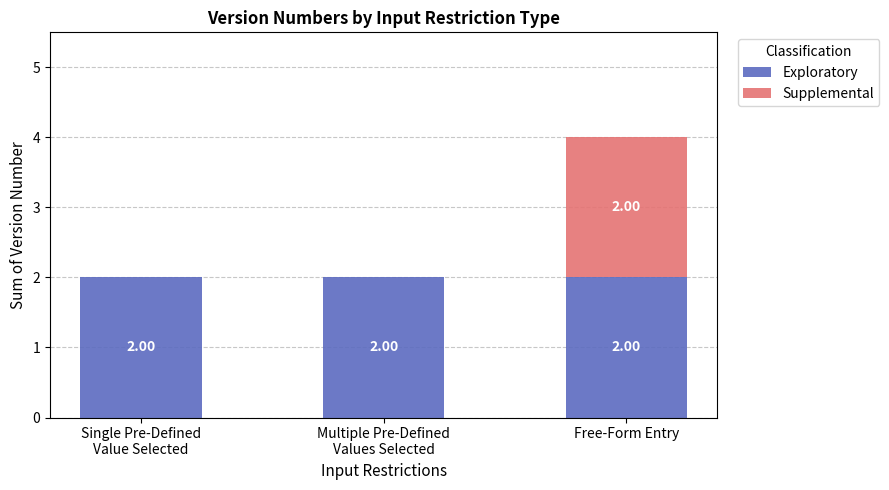

What is the total value across all series at Free-Form Entry?

4